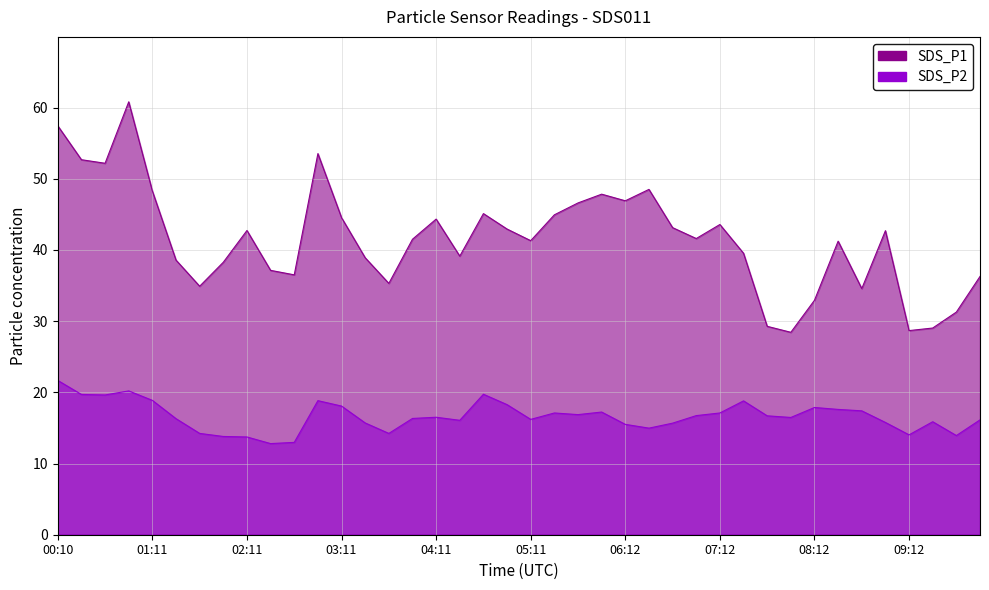

At which category is the sum across all series the highest?

00:56